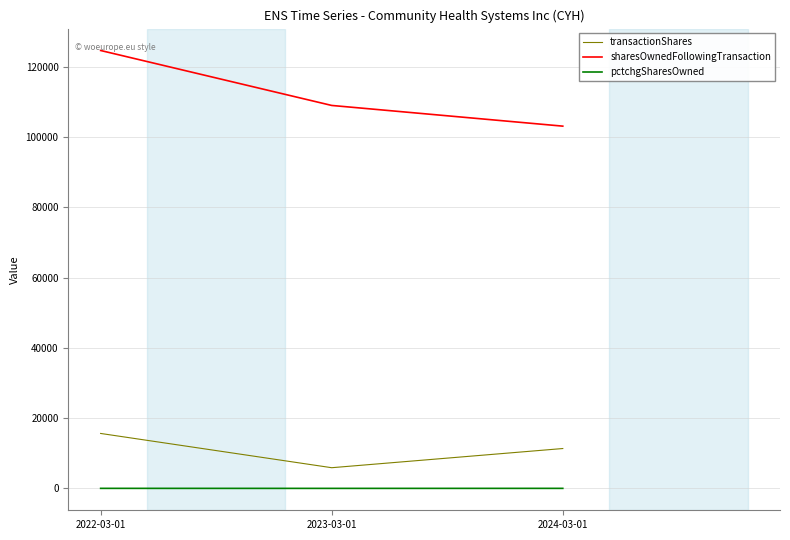

At how many categories does at least one series exceed 3451?

3